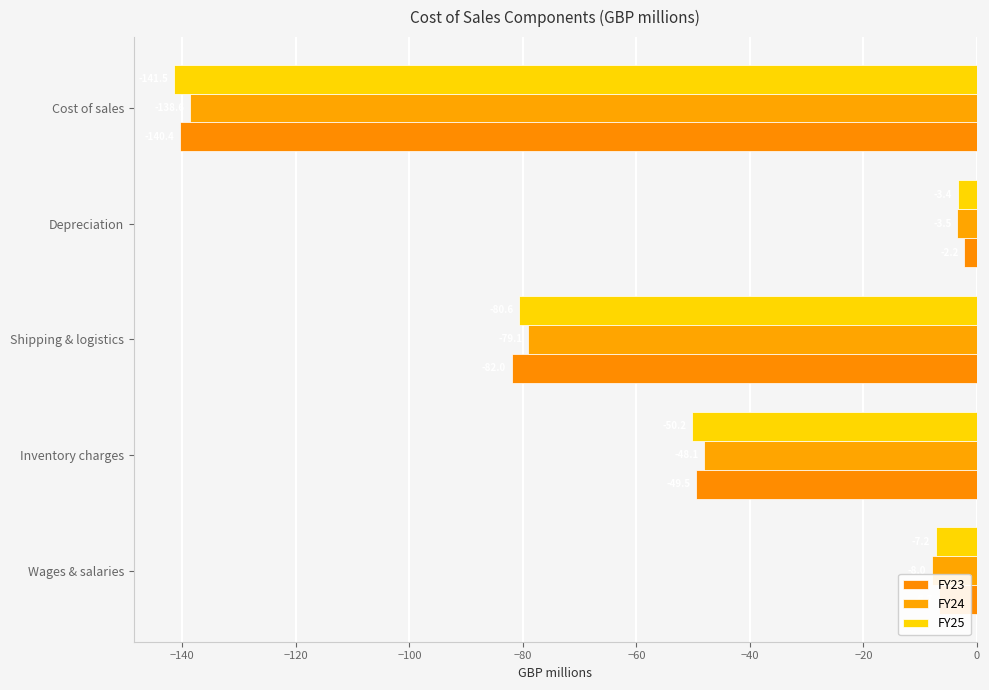

What is the maximum value for FY25?

-3.4